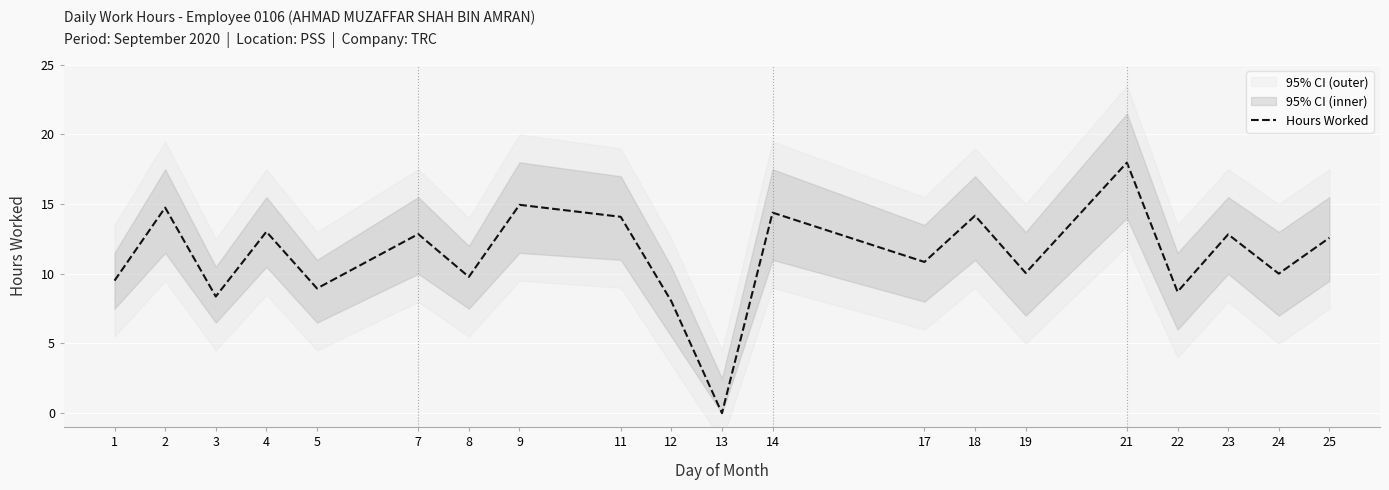

The Hours Worked series shows 11.8 at 13. True or false?

False